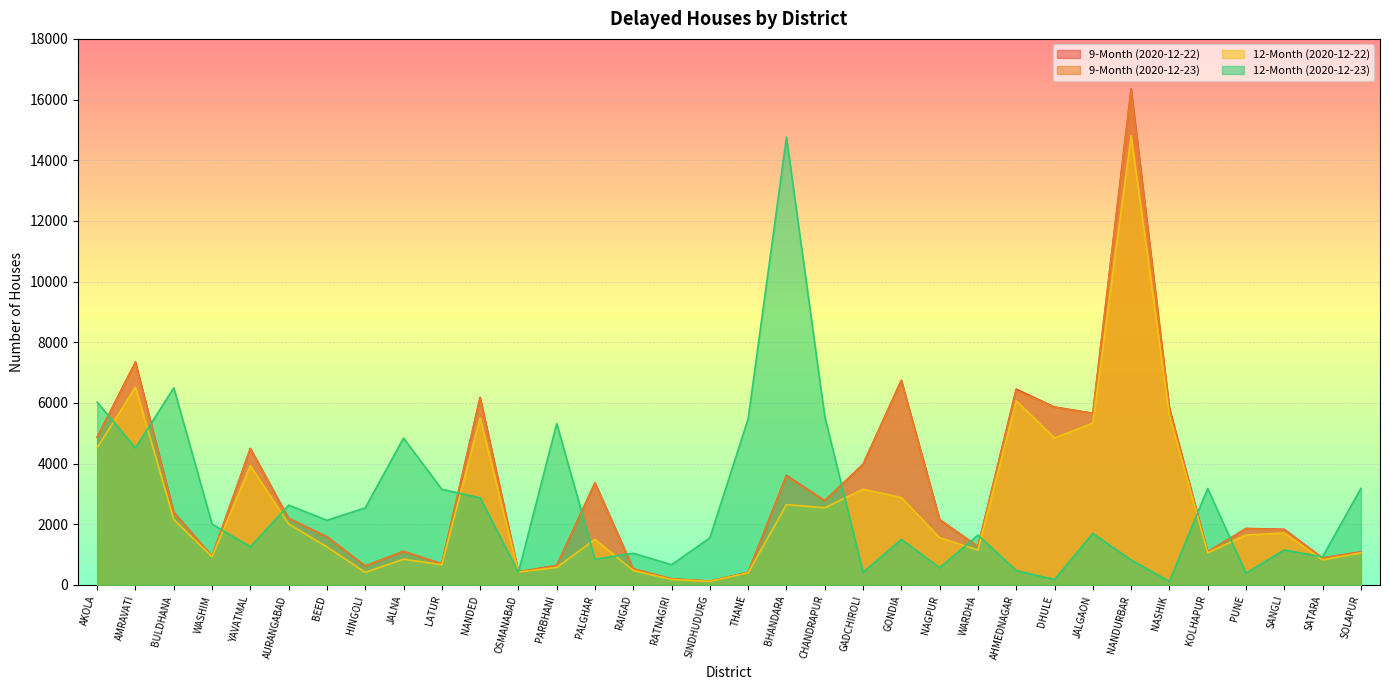

Which series has the largest total across all categories?

9-Month (2020-12-22)